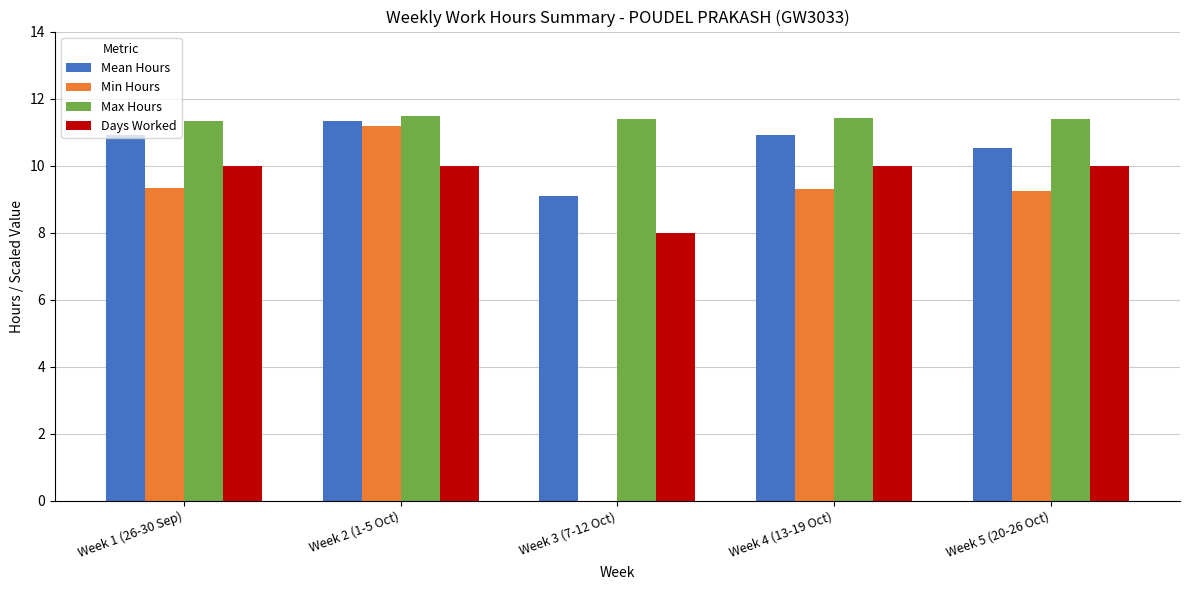

What is the total value across all series at Week 4 (13-19 Oct)?

41.6